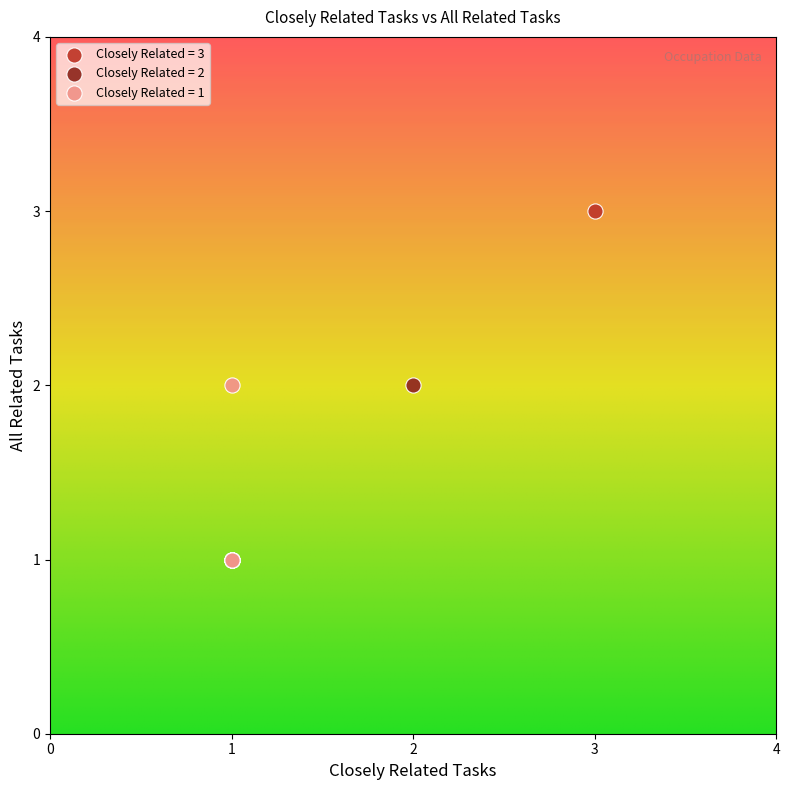

What are all the series names shown in the legend?

Closely Related = 3, Closely Related = 2, Closely Related = 1